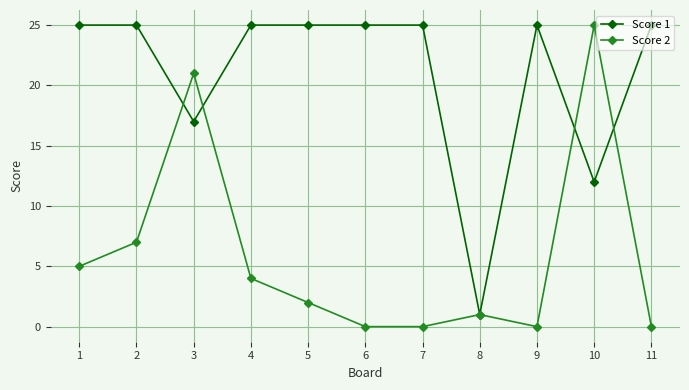

What is the value of the Score 1 point at the 10th from the left?

12